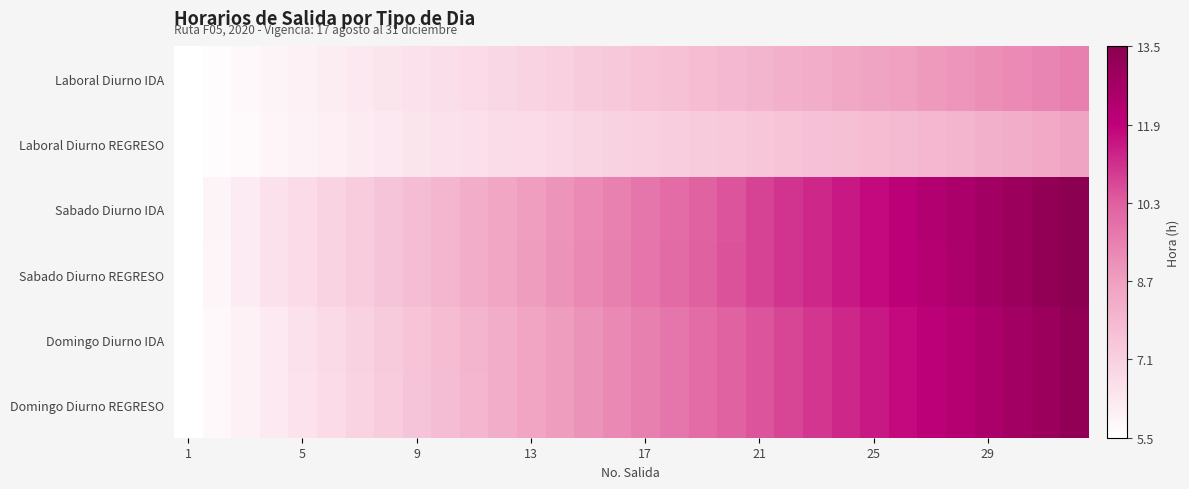

Which series has the largest range (max minus min)?

Sabado Diurno IDA